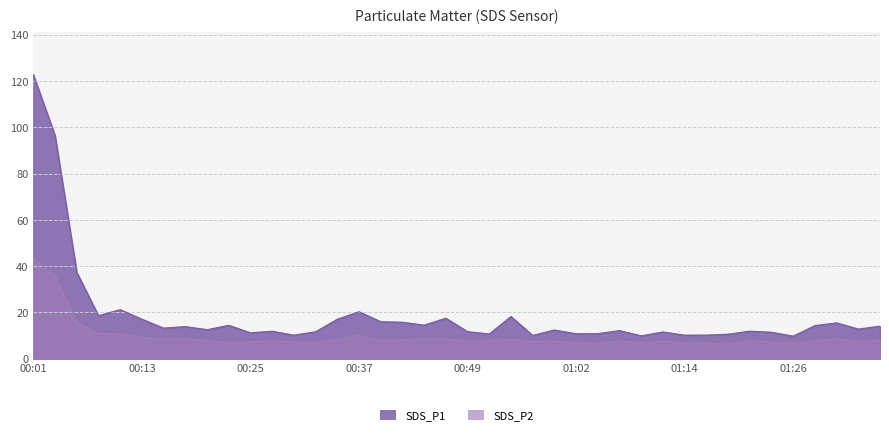

Does the chart display data point markers on the line(s)?

No